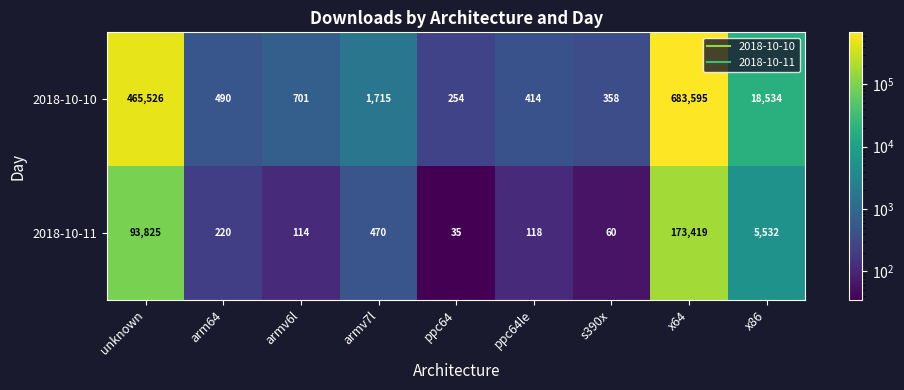

At which category is the sum across all series the highest?

x64